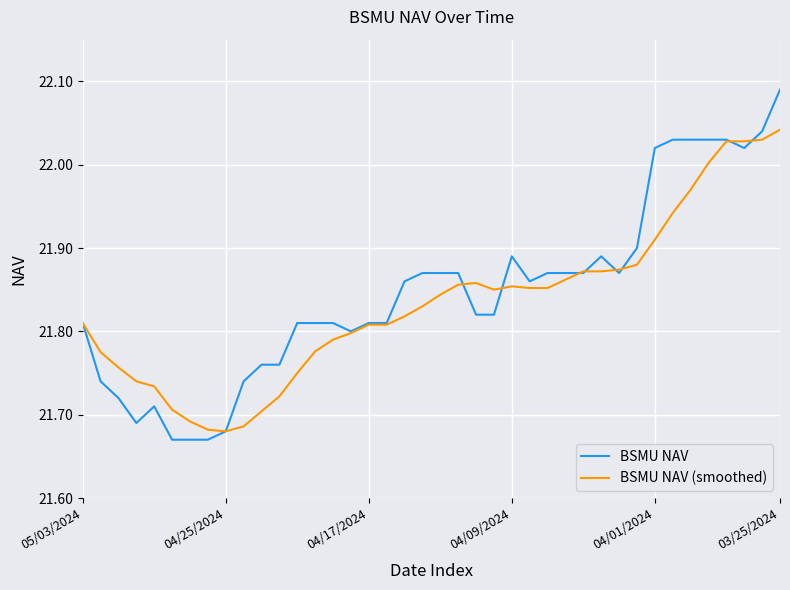

At how many categories does at least one series exceed 22?

8